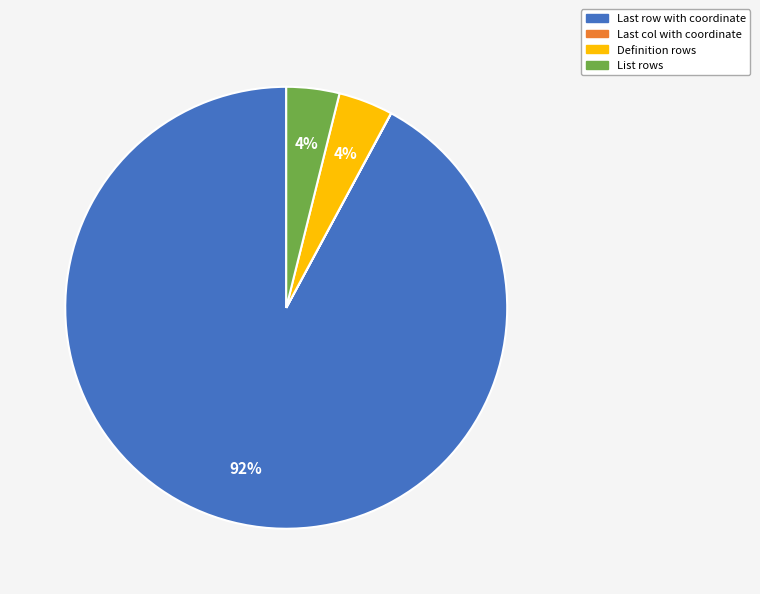

To the nearest percent, what is the difference between the largest and smallest slice percentages?

92%